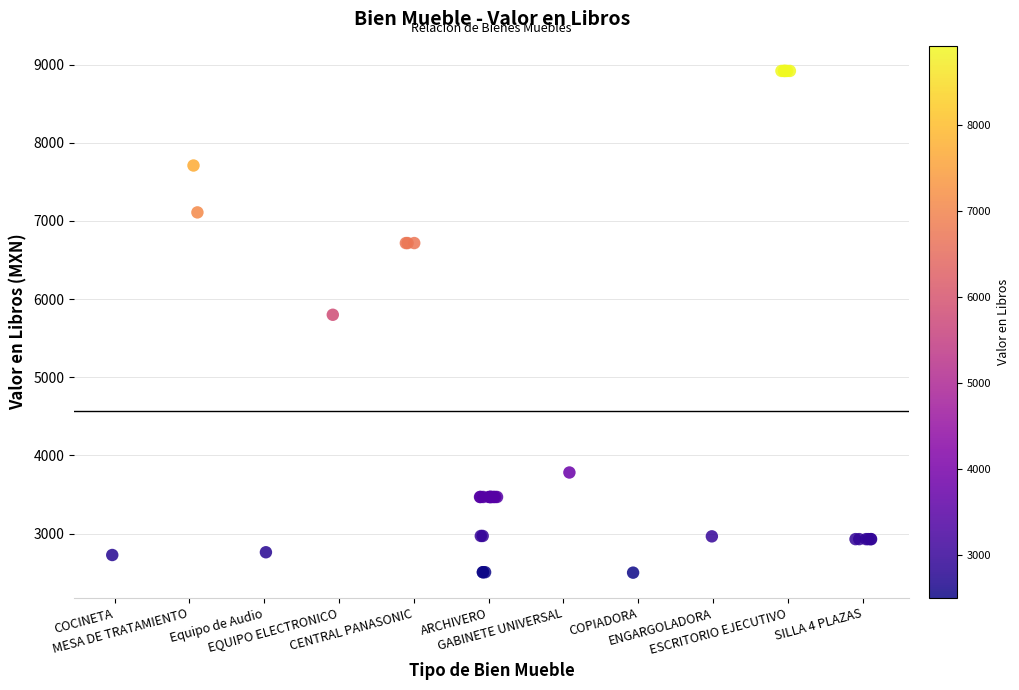

What Y value in the scatter plot is closest to 5710?

5800.0